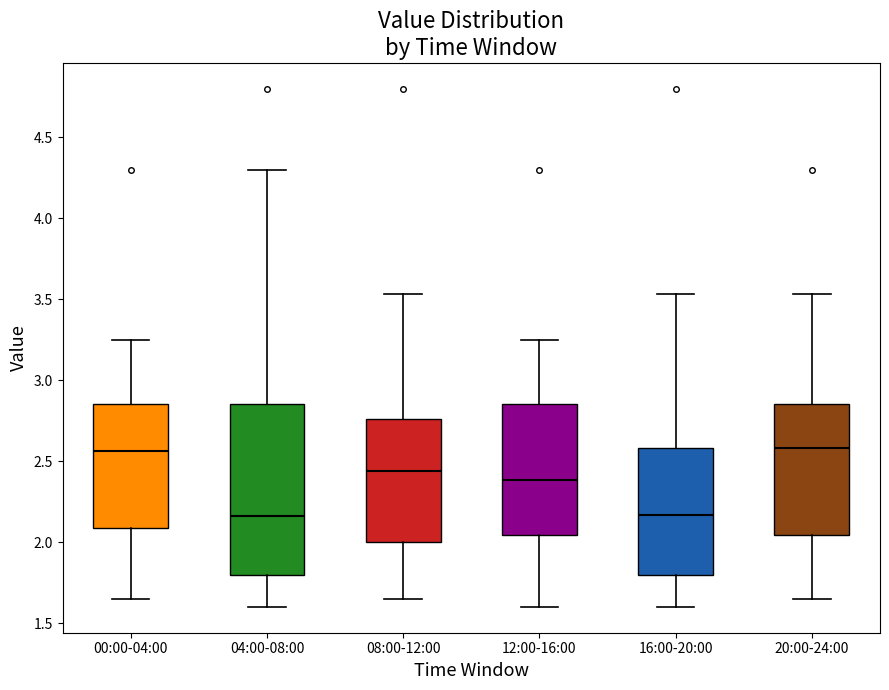

Which box is the tallest, from its lower edge to its upper edge?

04:00-08:00